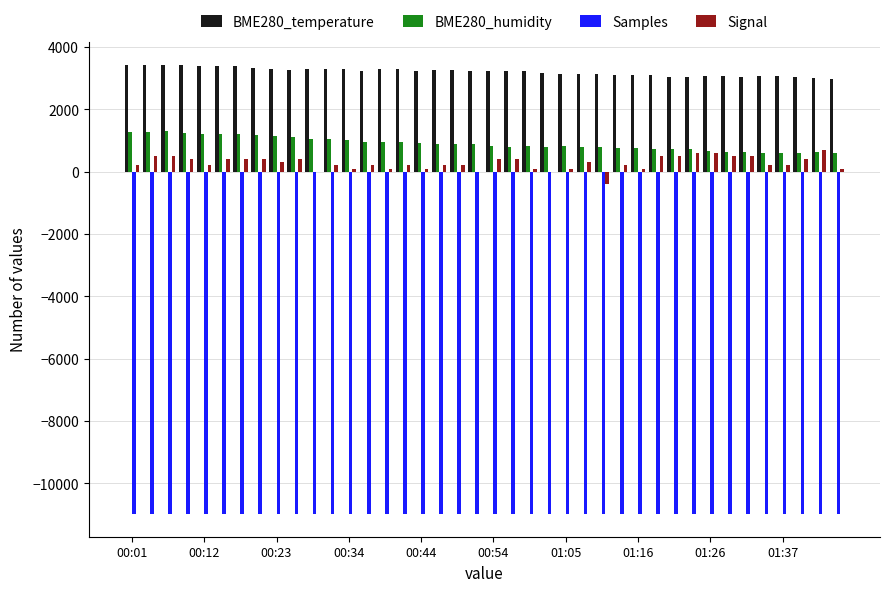

What is the greatest value displayed?

3440.0